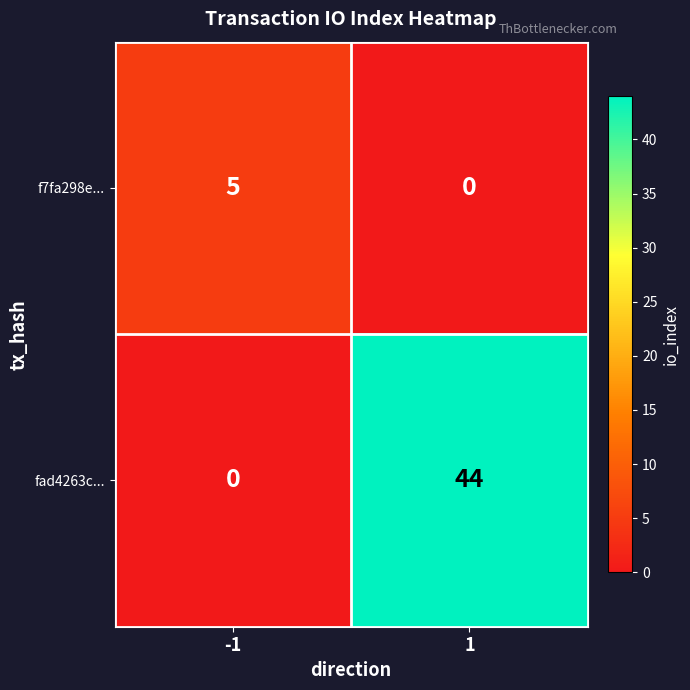

The fad4263c... series shows 0 at -1. True or false?

True